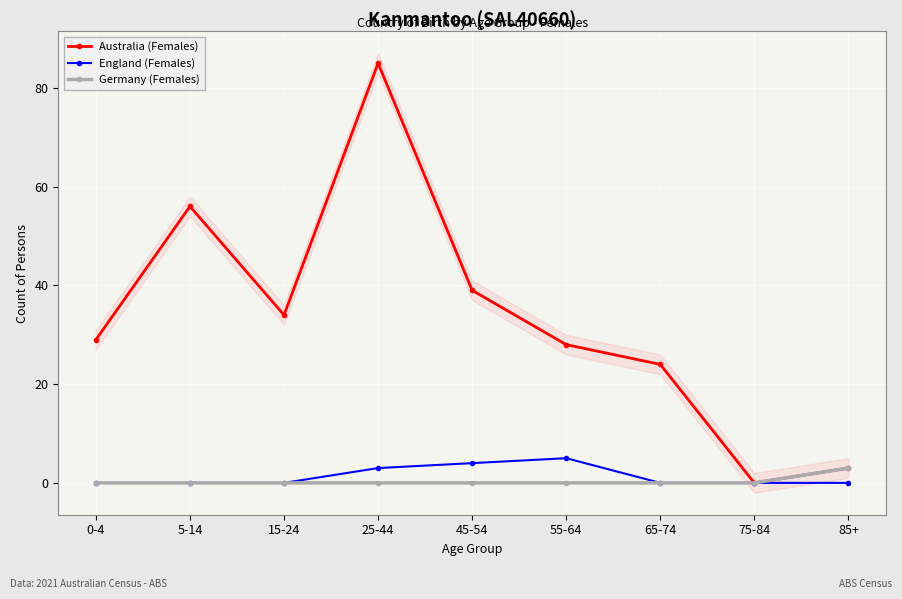

Which label corresponds to the smallest value in the chart?

75-84